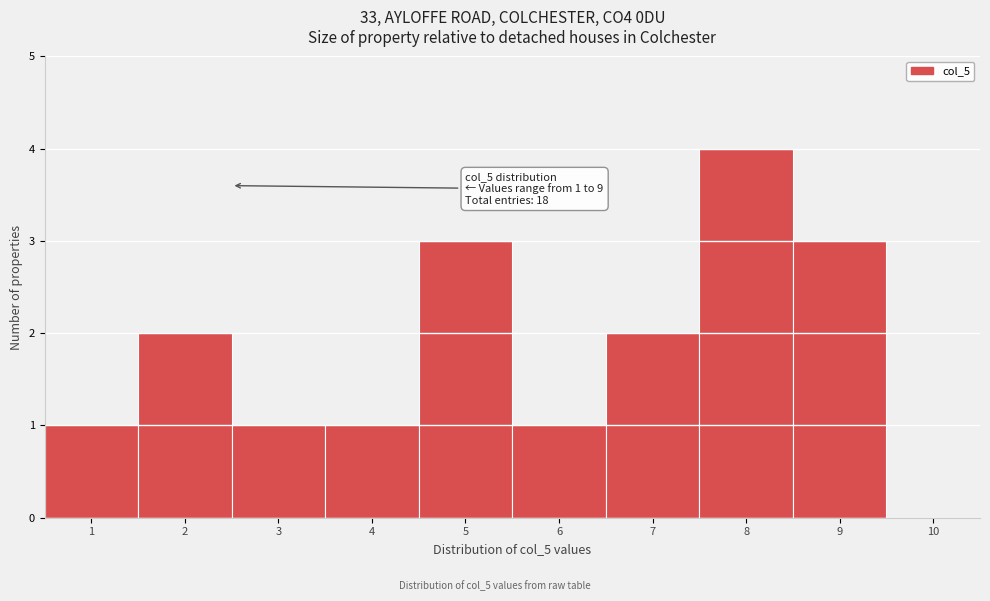

Reading left to right, what are all the values shown in this chart?

1=1	2=2	3=1	4=1	5=3	6=1	7=2	8=4	9=3	10=0